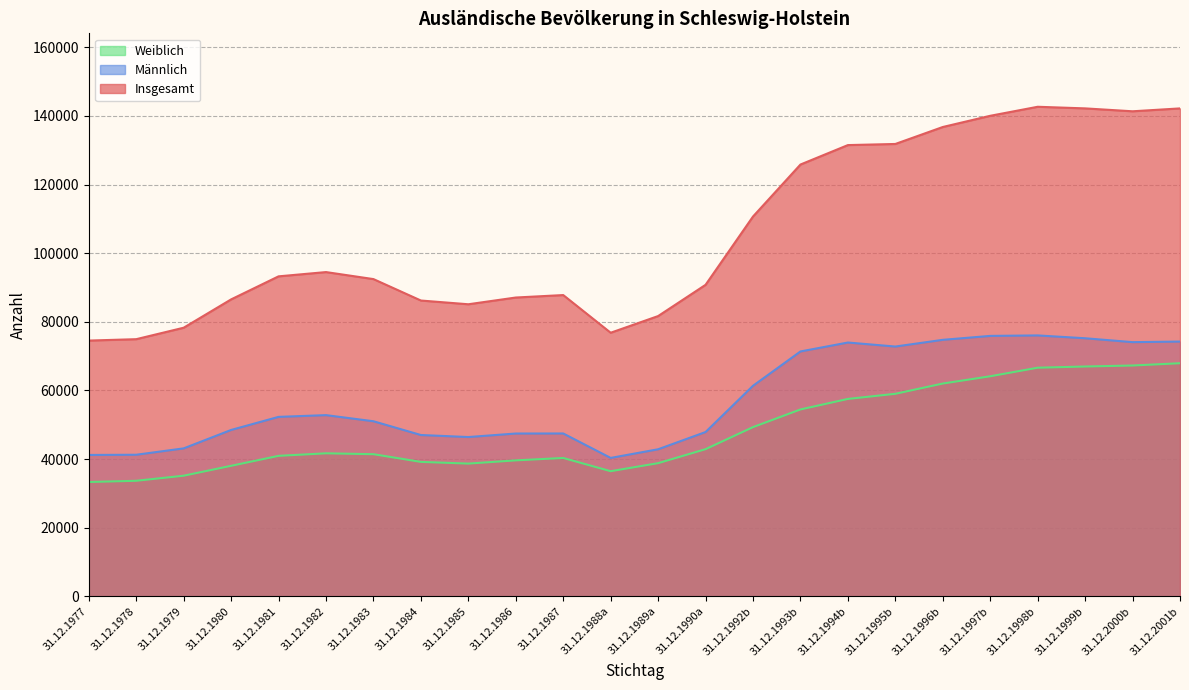

Which label corresponds to the largest value in the chart?

31.12.1998b